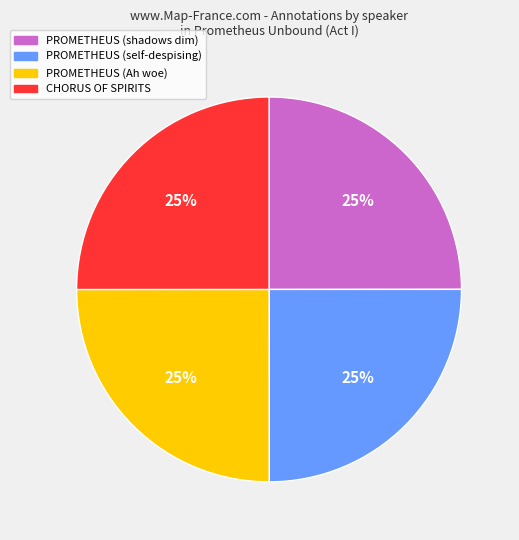

Is there any slice that represents more than half of the pie?

No